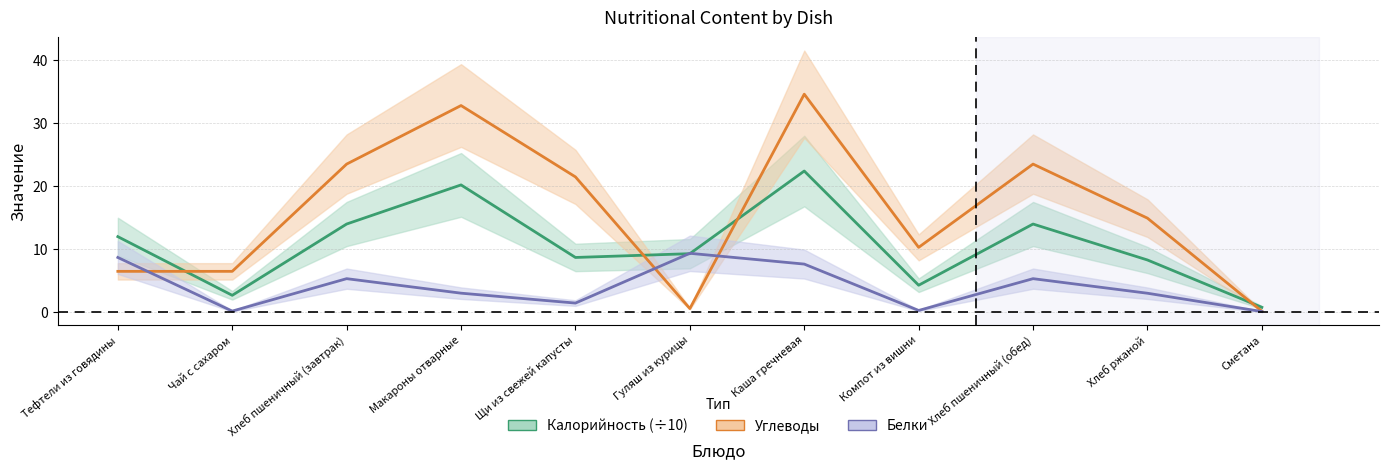

Where is the first local minimum for Углеводы?

Гуляш из курицы